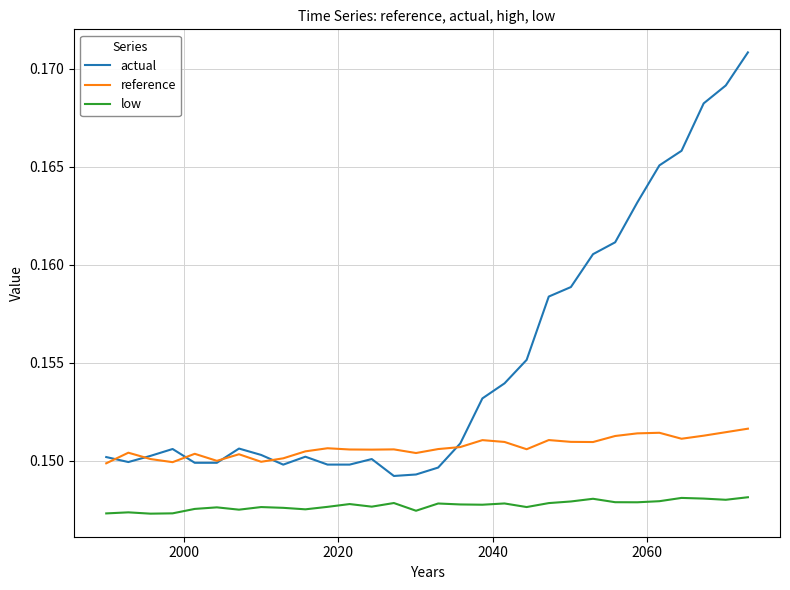

Rank the series by their maximum value, from highest to lowest.

actual, reference, low